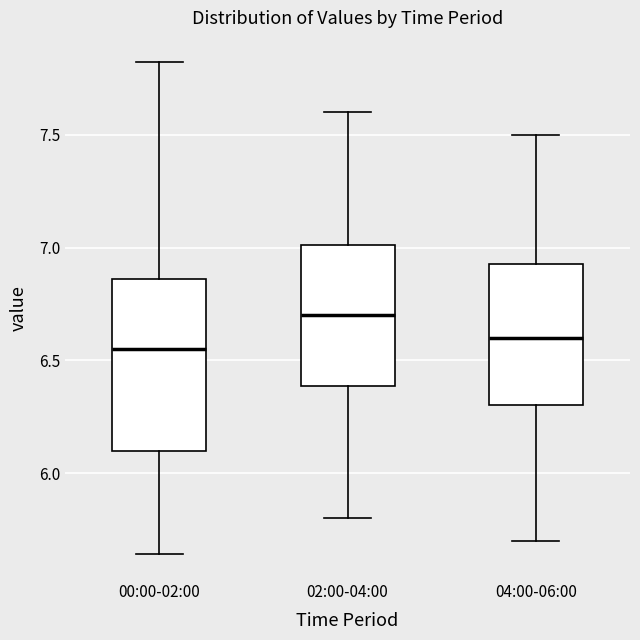

Reading left to right, read every box against the y-axis: the position of its median line, the range the box covers, and the ends of its whiskers. The values are not printed on the chart, so give them approximately, as read against the axis.

00:00-02:00: median 6.55, box 6.10 to 6.85, whiskers 5.65 to 7.80
02:00-04:00: median 6.70, box 6.40 to 7.00, whiskers 5.80 to 7.60
04:00-06:00: median 6.60, box 6.30 to 6.95, whiskers 5.70 to 7.50